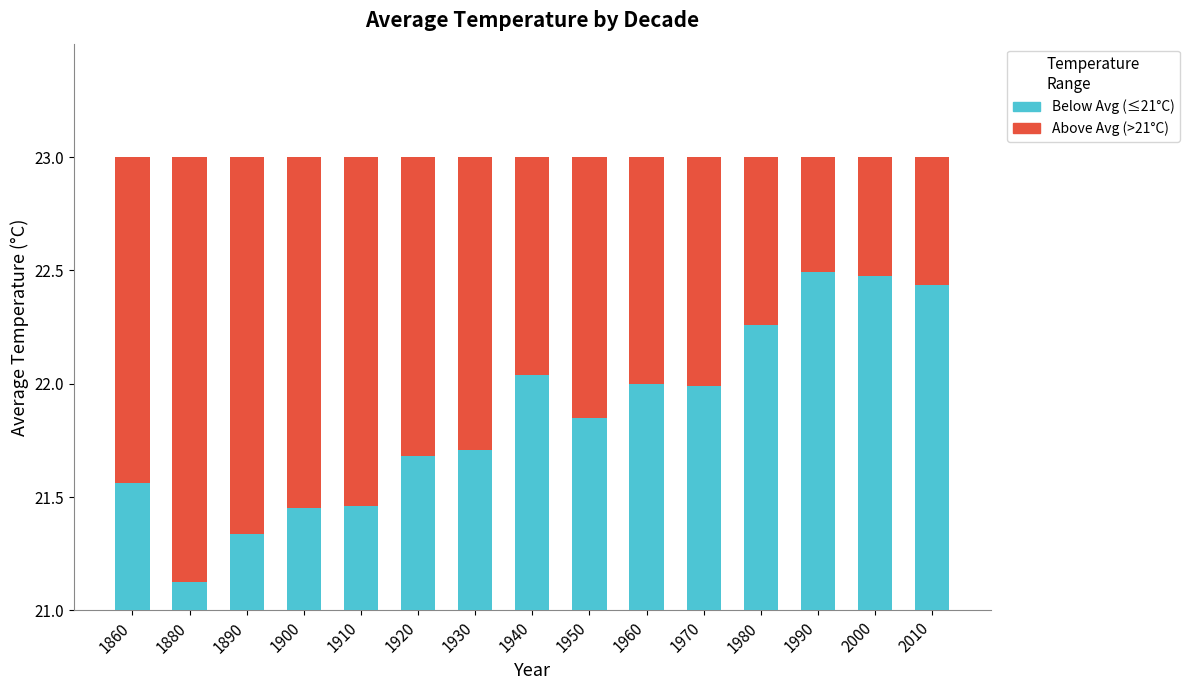

Which series has the largest total across all categories?

Above Avg (>21°C)